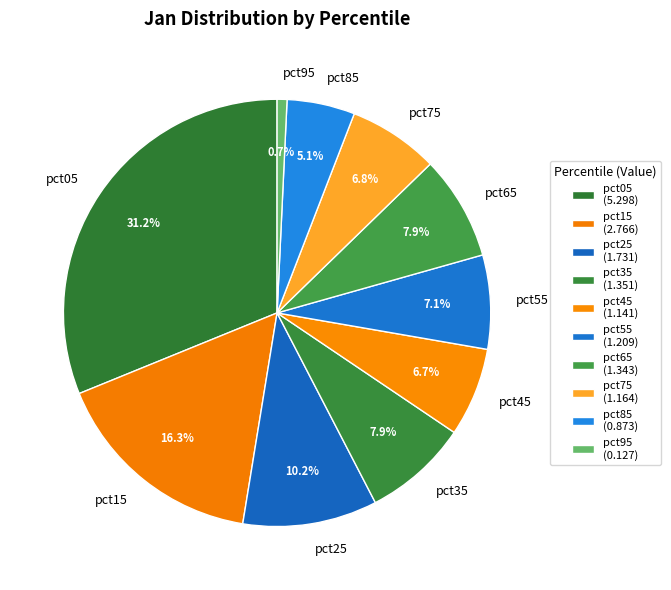

What is the ratio of the value at pct25 to the value at pct45?

1.5